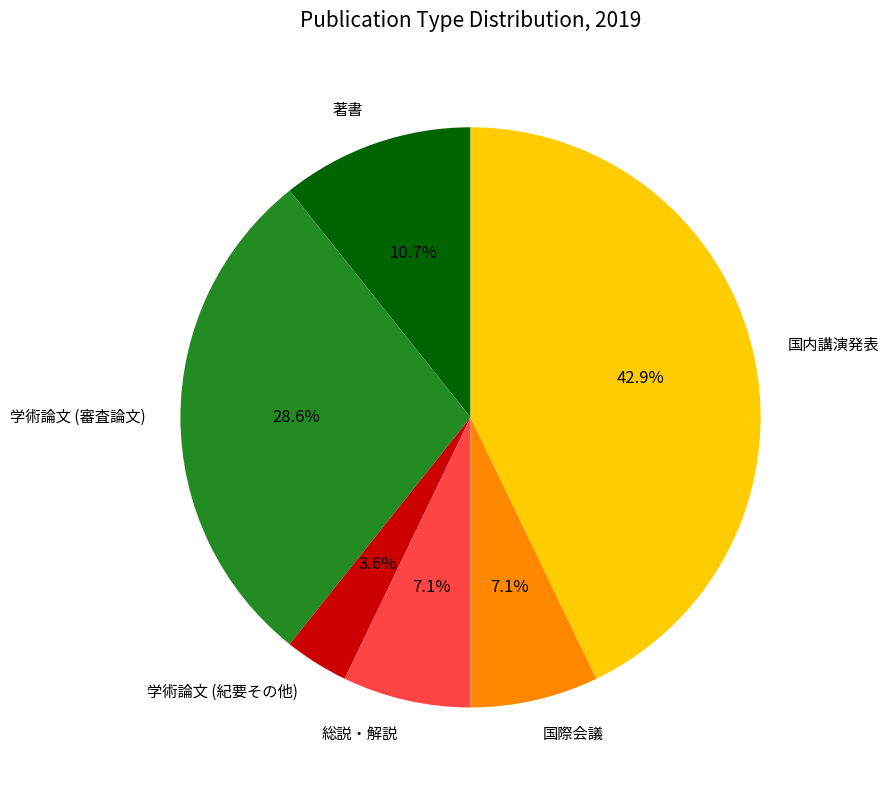

To the nearest percent, what is the combined percentage of 国際会議 and 総説・解説?

14%